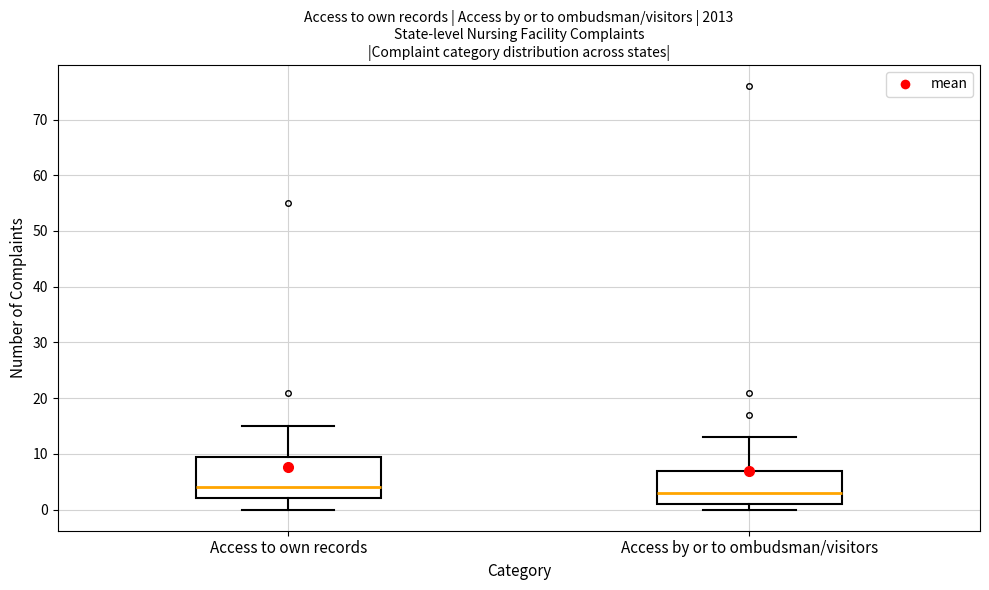

Reading left to right, read every box against the y-axis: the position of its median line, the range the box covers, and the ends of its whiskers. The values are not printed on the chart, so give them approximately, as read against the axis.

Access to own records: median 4, box 2 to 10, whiskers 0 to 15
Access by or to ombudsman/visitors: median 3, box 1 to 7, whiskers 0 to 13